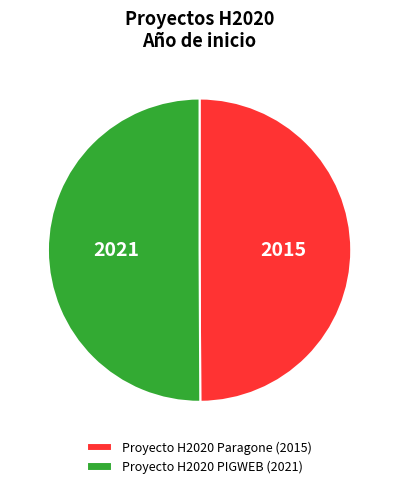

Is it true that Proyecto H2020 PIGWEB is 35% of the pie?

False